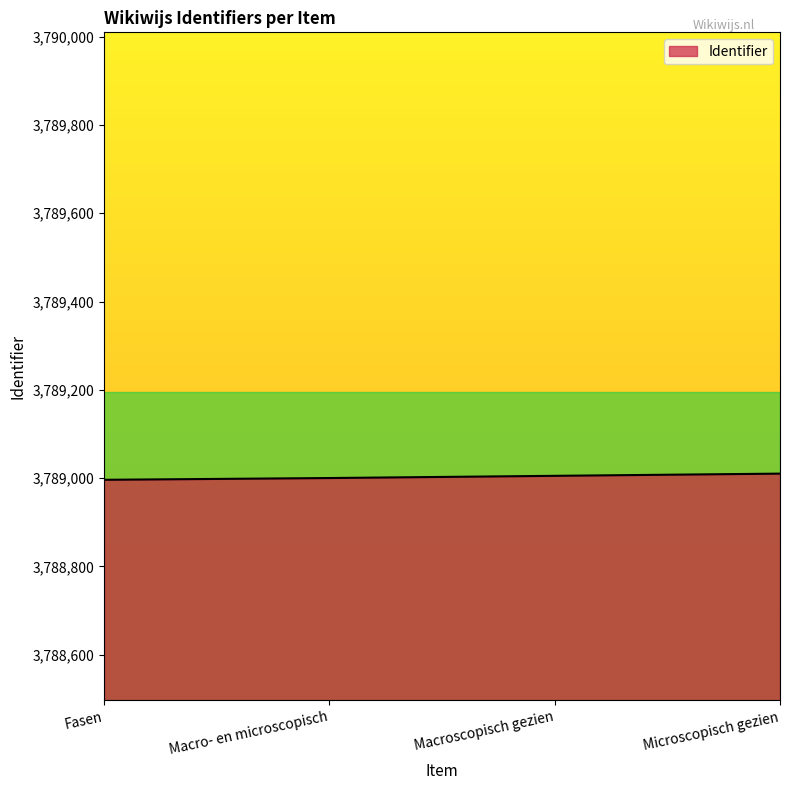

What is the average value?

3789003